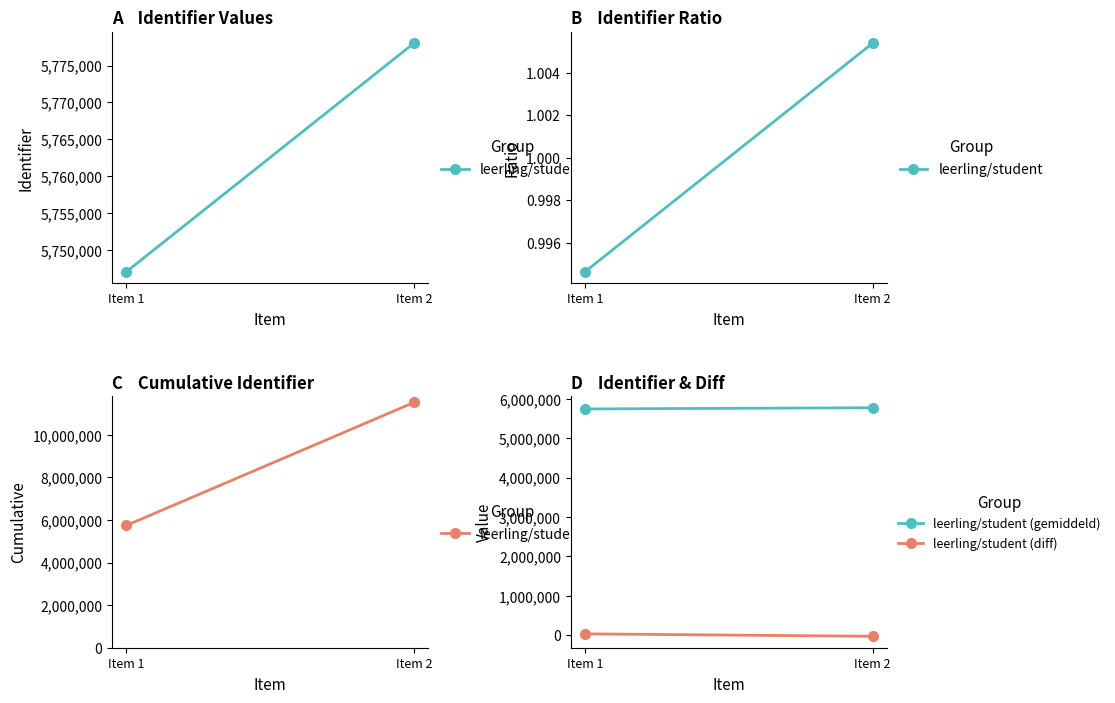

How many values in the leerling/student series are below 11525083?

1